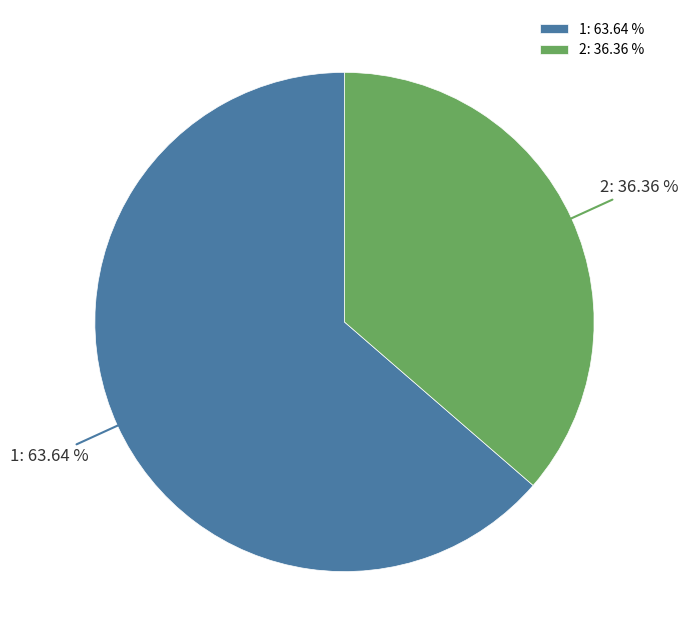

What percentage is the 2 slice, to the nearest percent?

36%